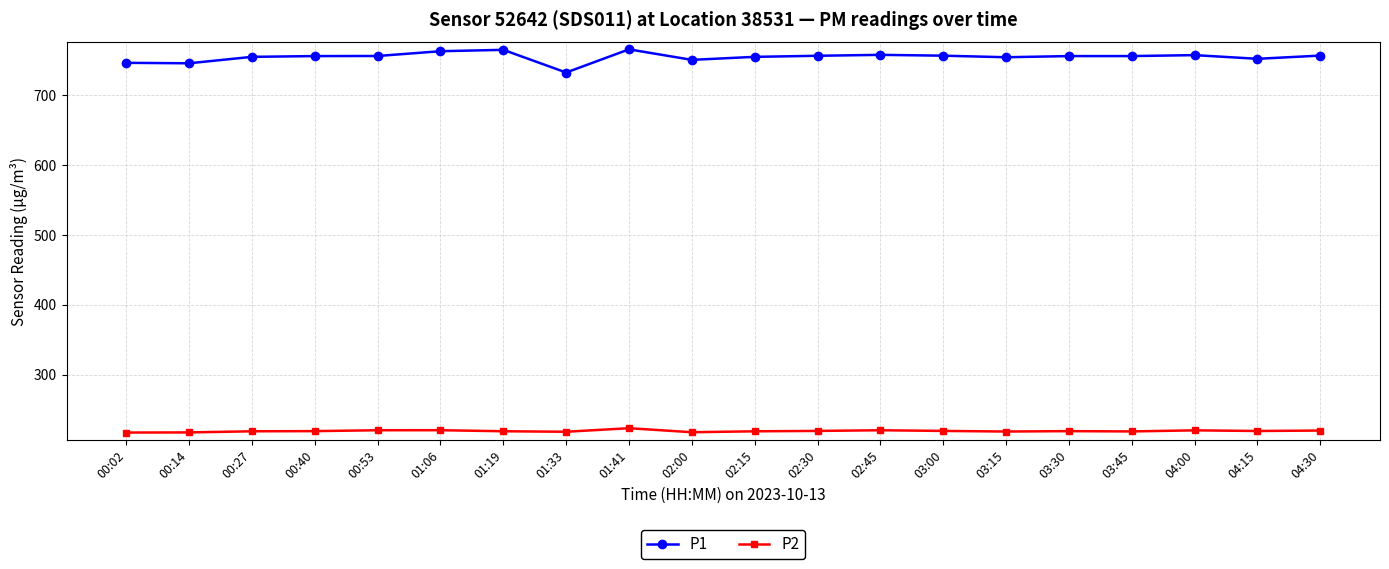

Rank the series by their maximum value, from lowest to highest.

P2, P1